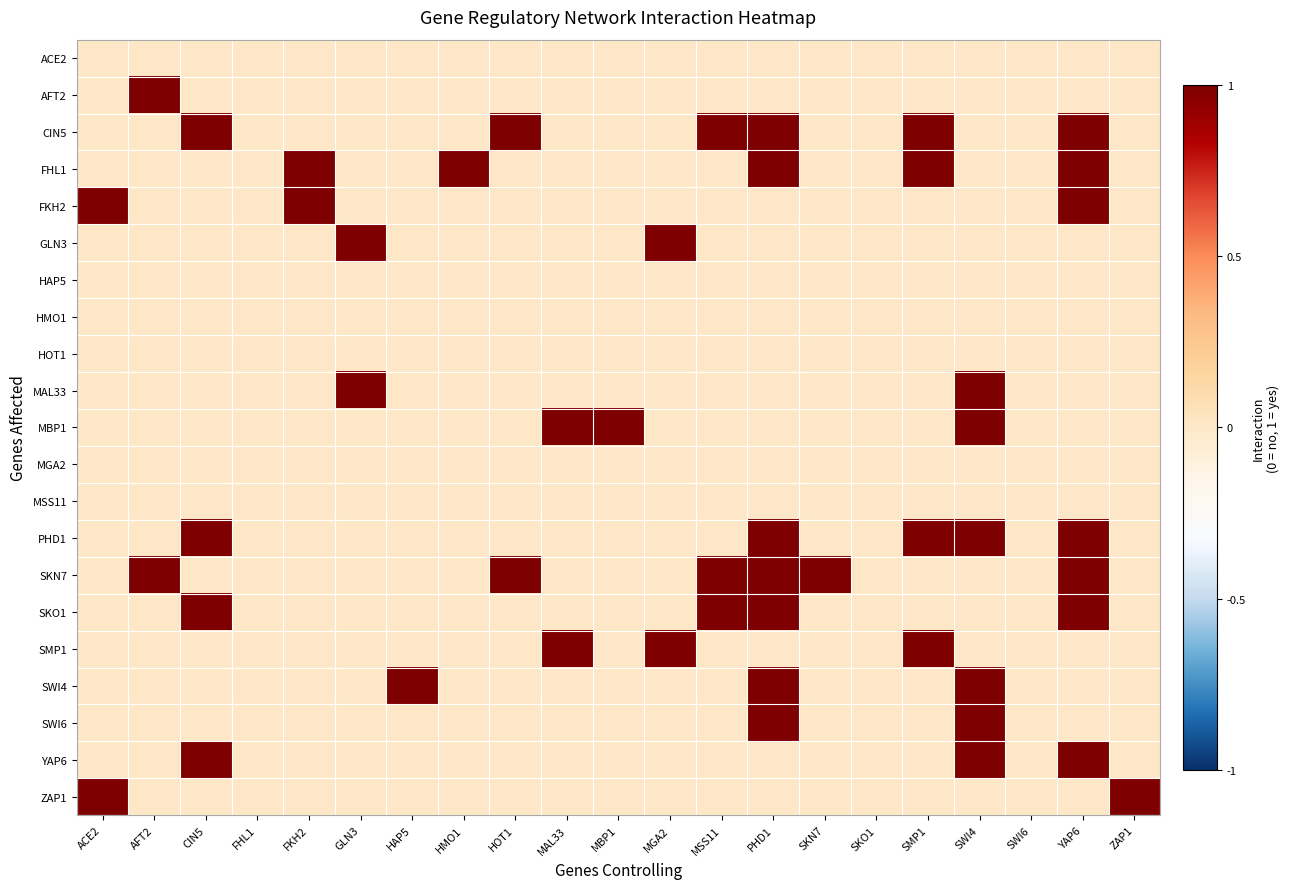

How many data points does each series have?

21